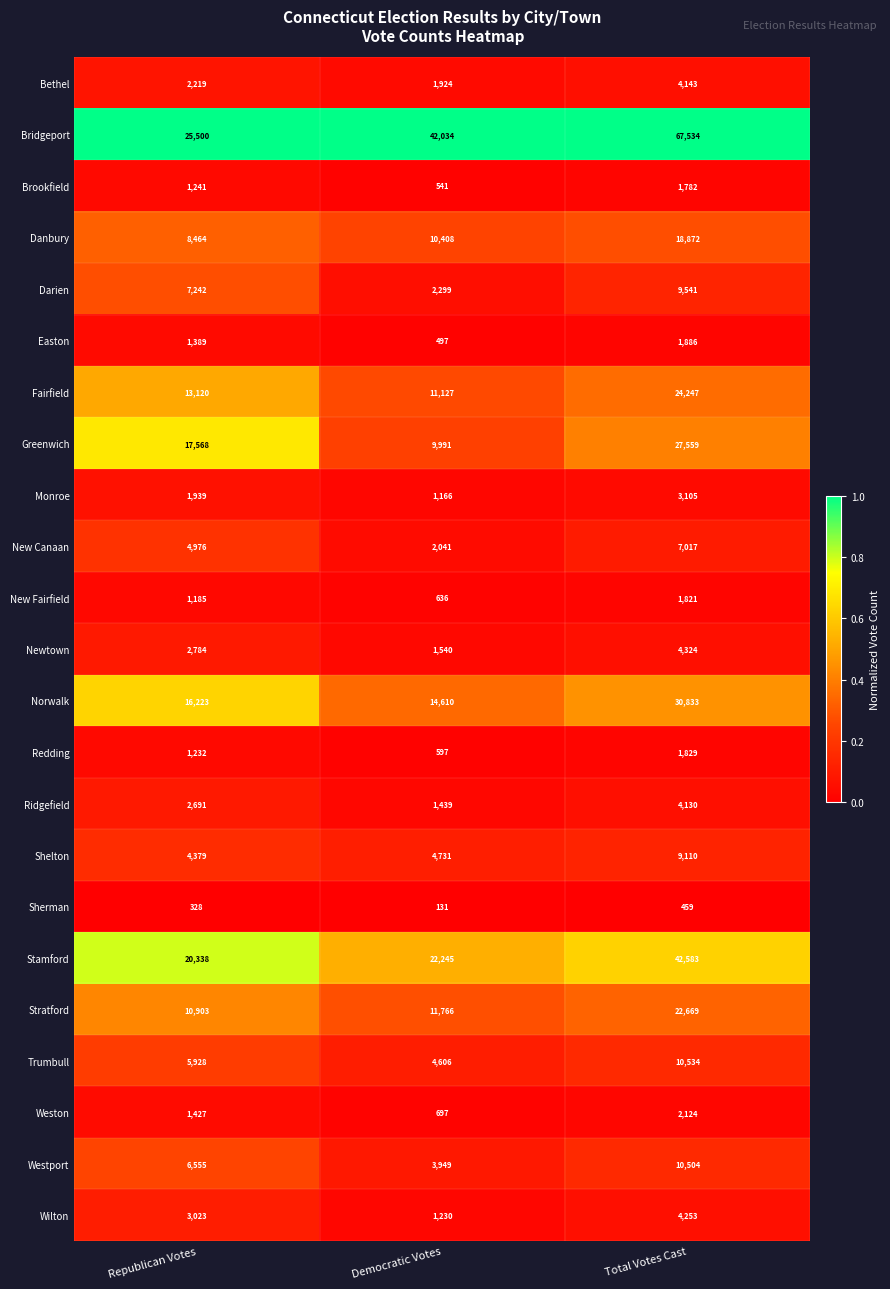

What is the total value across all series at Total Votes Cast?

310859